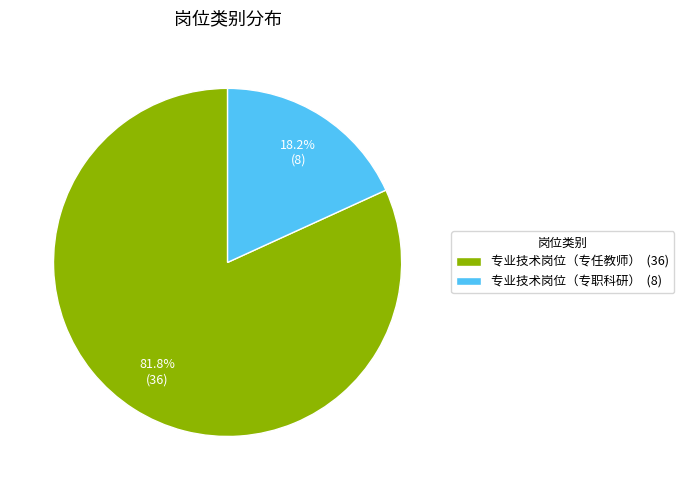

True or false: 专业技术岗位（专职科研） accounts for 18% of the total.

True